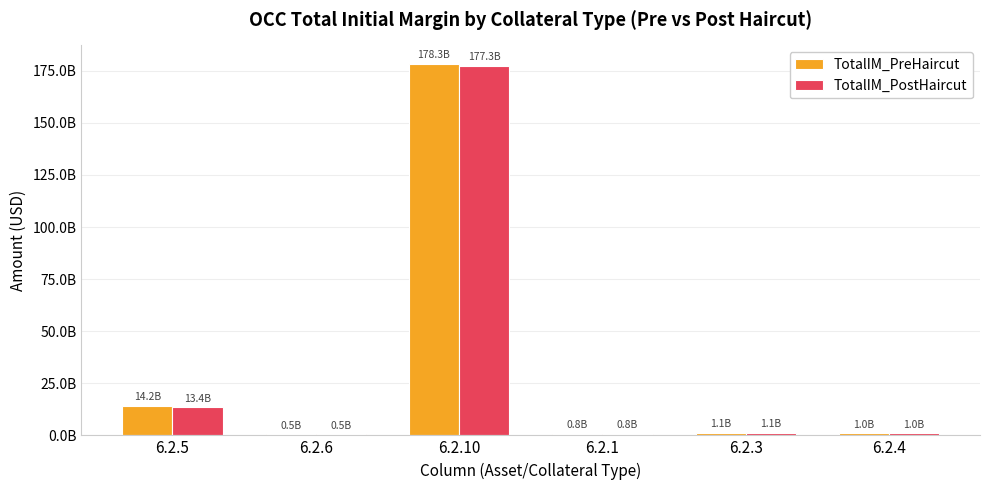

True or false: TotalIM_PostHaircut has a value of 177331239833 at 6.2.10.

True